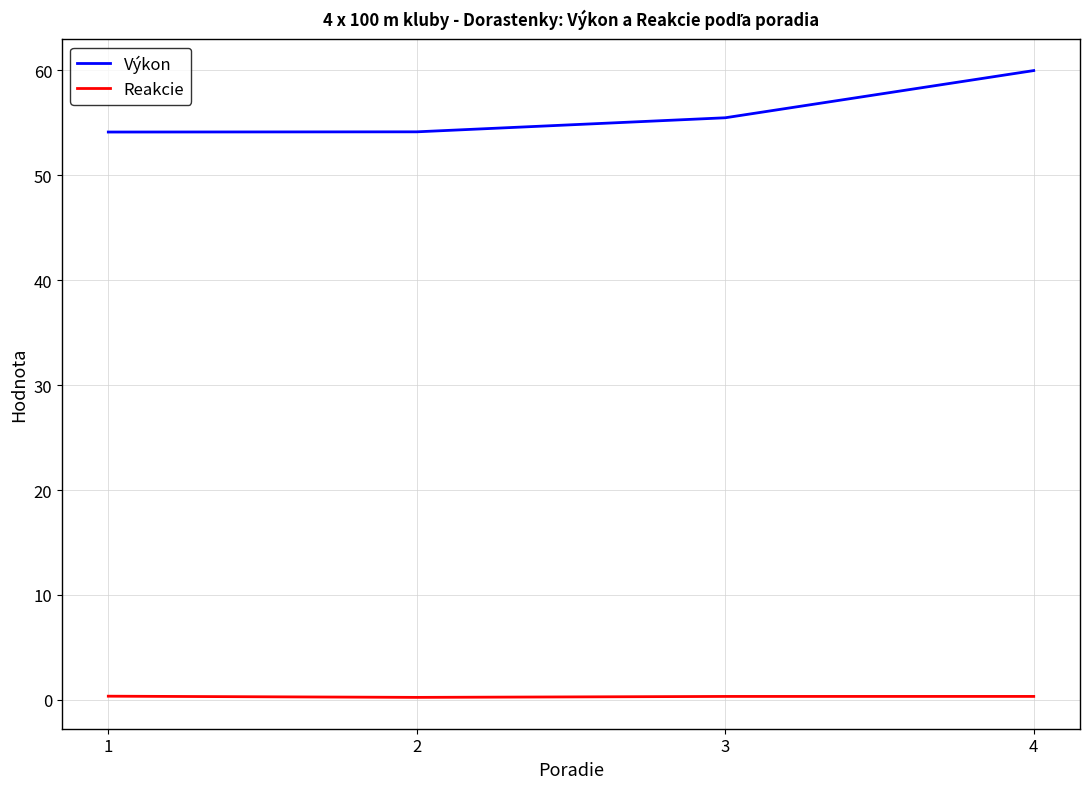

What is the spread (max minus min) of values at 1?

53.8